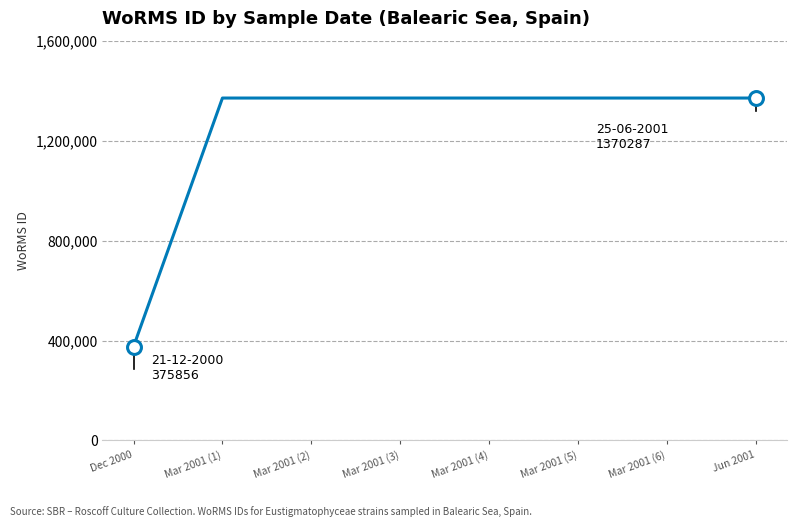

Reading left to right, extract all data points from this chart.

Dec 2000=375856	Mar 2001 (1)=1370287	Mar 2001 (2)=1370287	Mar 2001 (3)=1370287	Mar 2001 (4)=1370287	Mar 2001 (5)=1370287	Mar 2001 (6)=1370287	Jun 2001=1370287